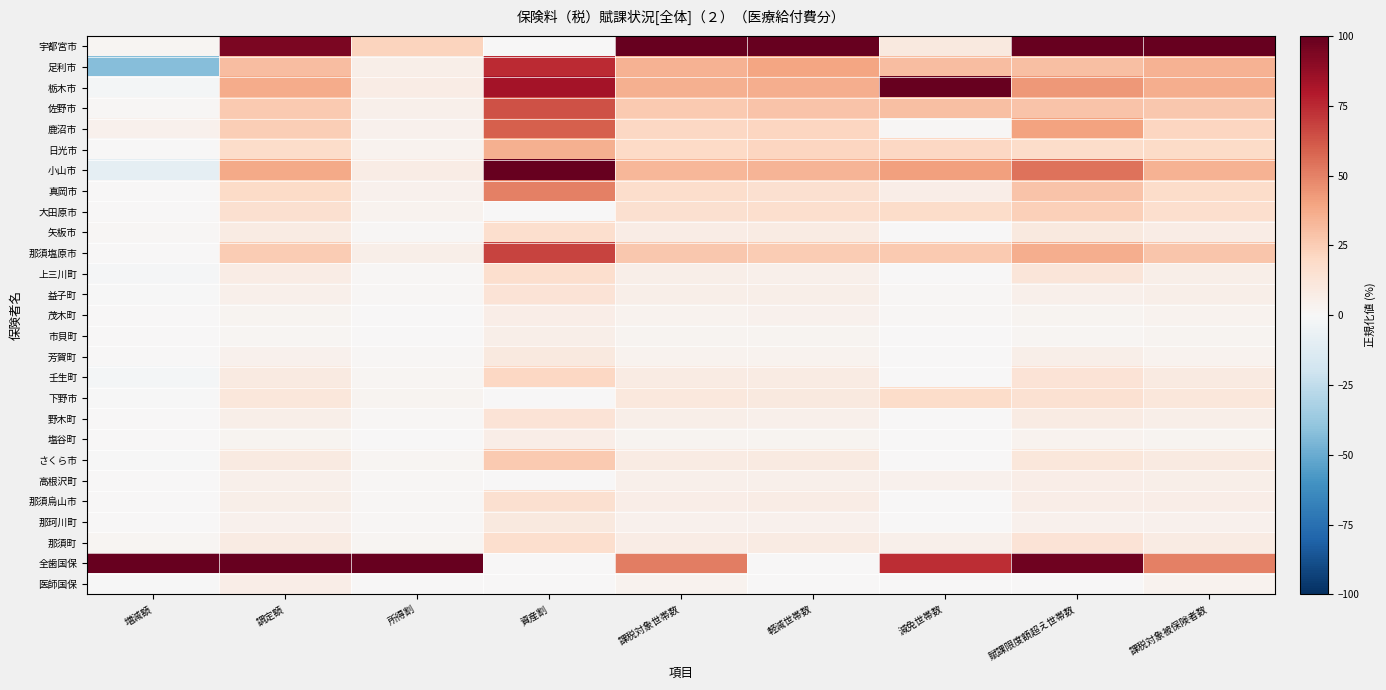

Rank the series at 増減額 from highest to lowest value.

全歯国保, 鹿沼市, 宇都宮市, 那須町, 佐野市, 矢板市, 那須烏山市, 野木町, 芳賀町, 真岡市, 大田原市, 那須塩原市, 高根沢町, 茂木町, 日光市, 那珂川町, 市貝町, 塩谷町, 益子町, 下野市, さくら市, 医師国保, 上三川町, 栃木市, 壬生町, 小山市, 足利市